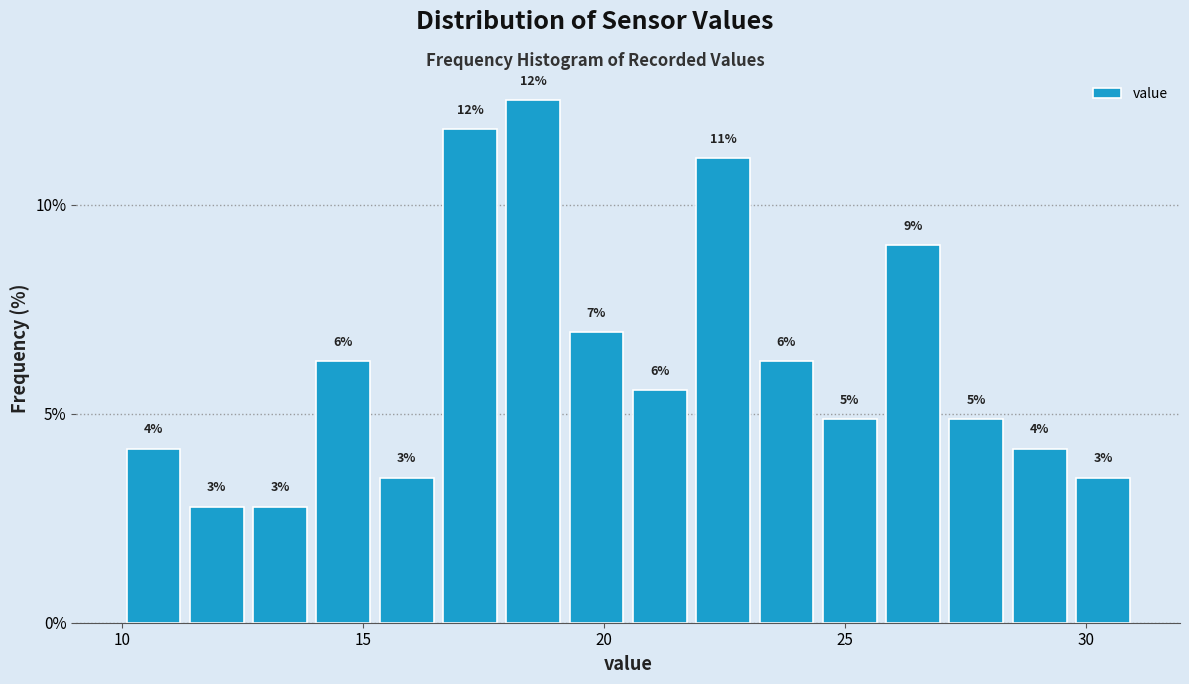

Around what value on the x-axis is the tallest bar? Give the approximate position of its centre, as read against the axis.

18.5